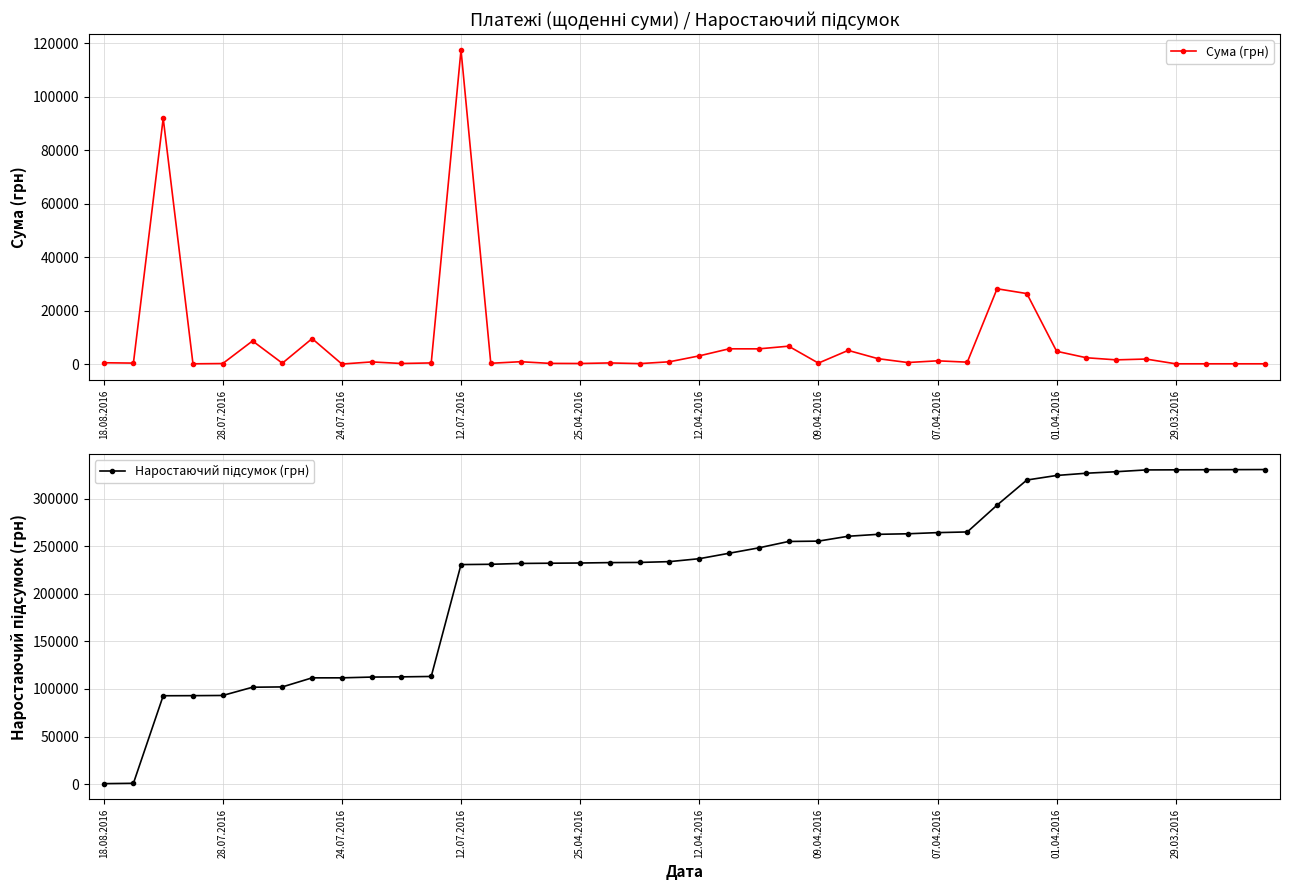

At which label does Сума (грн) reach its peak?

12.07.2016